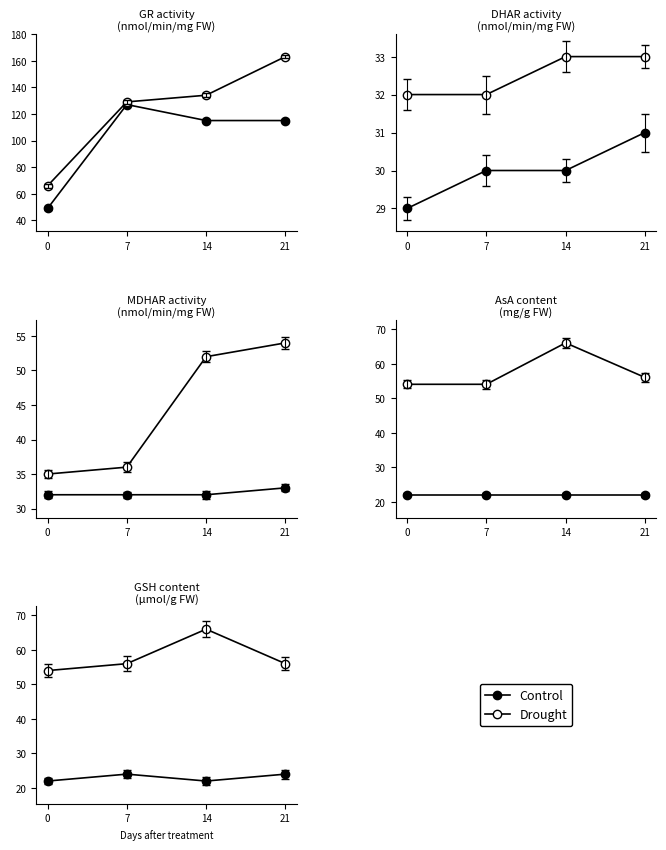

How many interior local peaks does the Control series have?

1